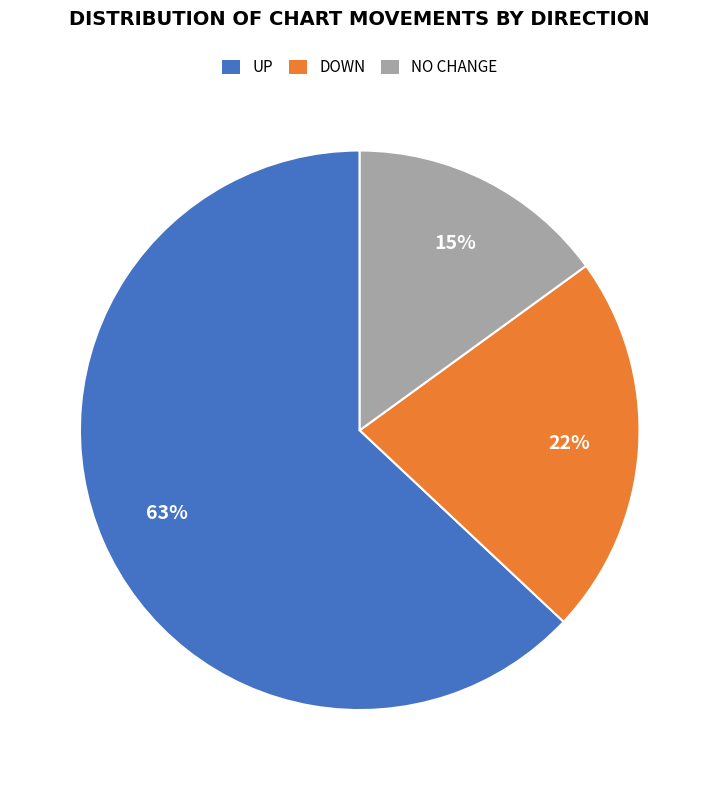

Count the number of slices in the pie.

3